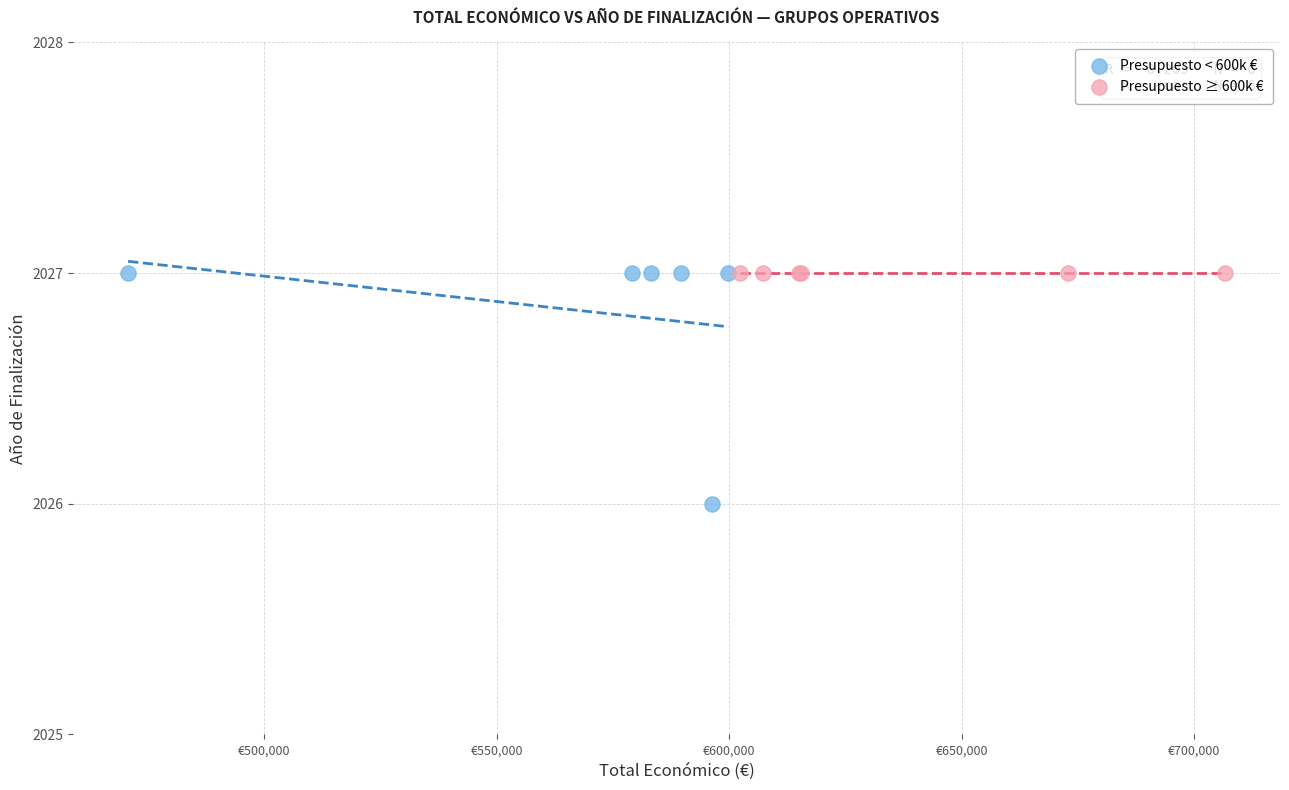

Which series reaches the minimum Y coordinate?

Presupuesto < 600k €